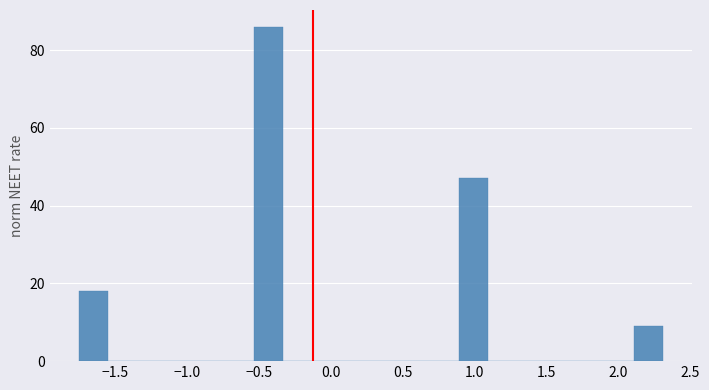

Which range on the x-axis has the tallest bar?

-0.55 to -0.35